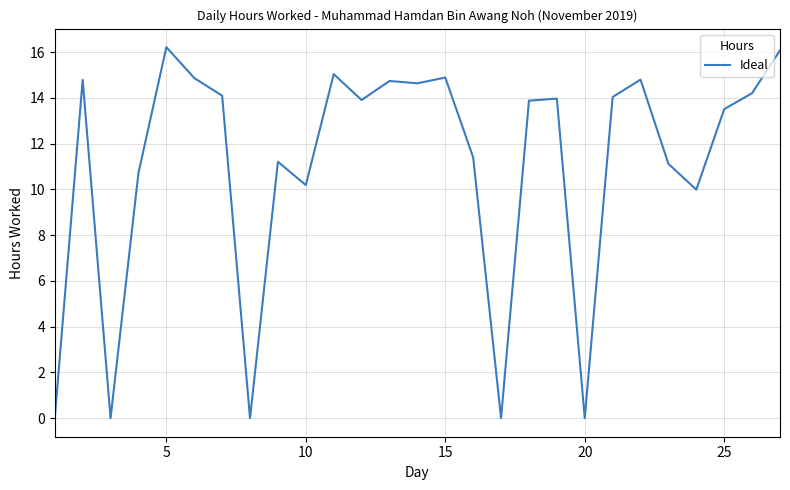

What is the maximum value shown in the chart?

16.2